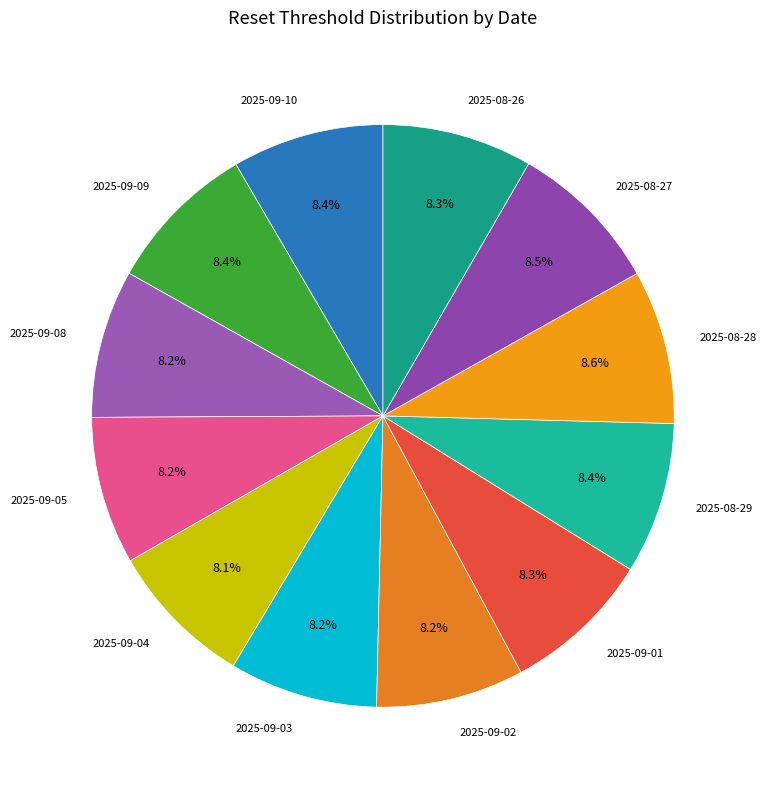

Is the sum of 2025-09-09 and 2025-09-04 greater than half?

No